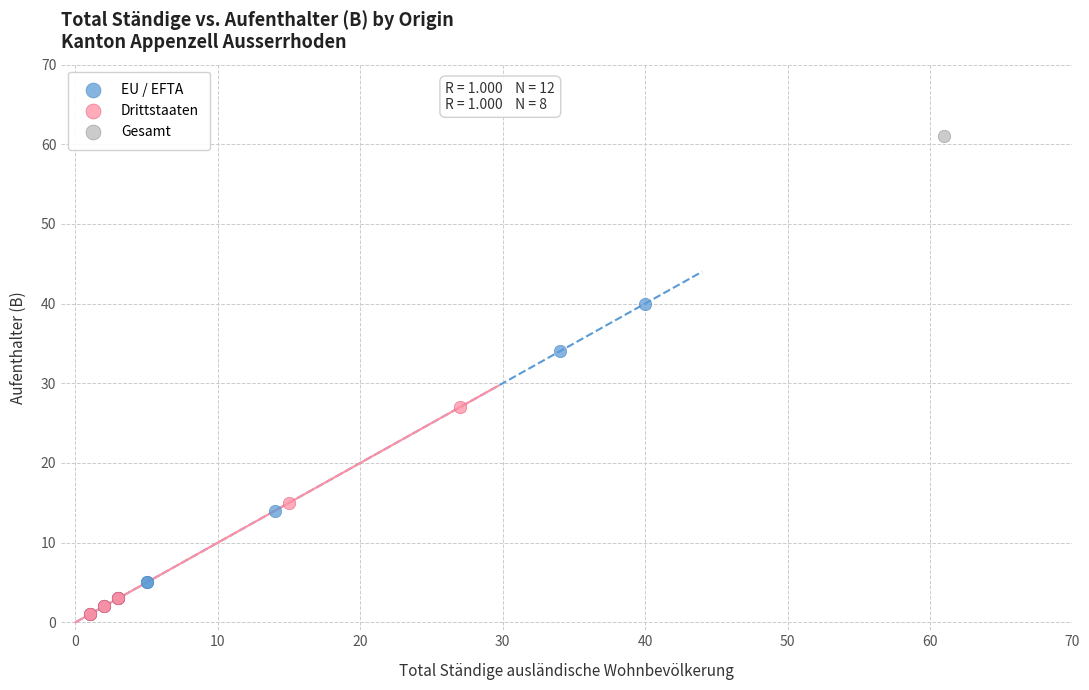

What are all the series names shown in the legend?

EU / EFTA, Drittstaaten, Gesamt